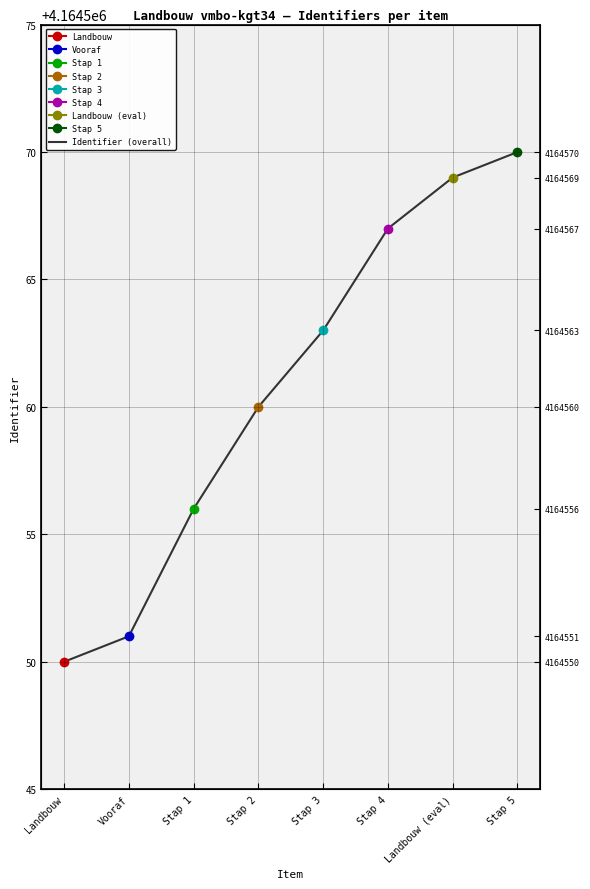

What is the label of the 3rd point from the right?

Stap 4